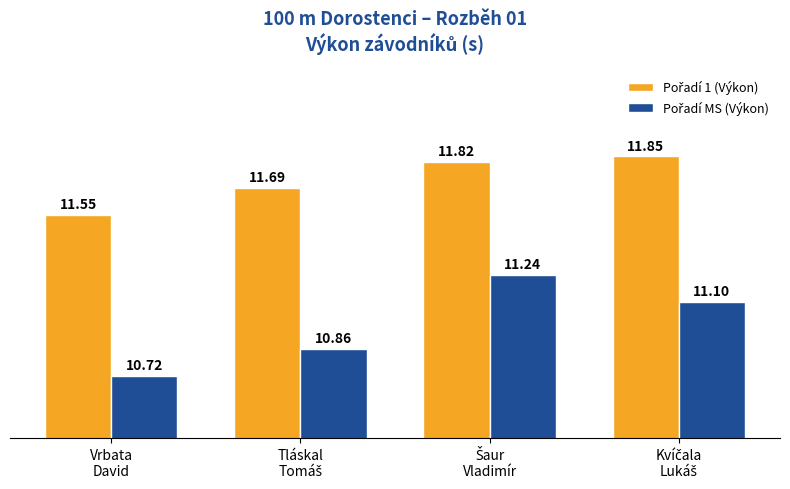

At how many categories does at least one series exceed 10?

4